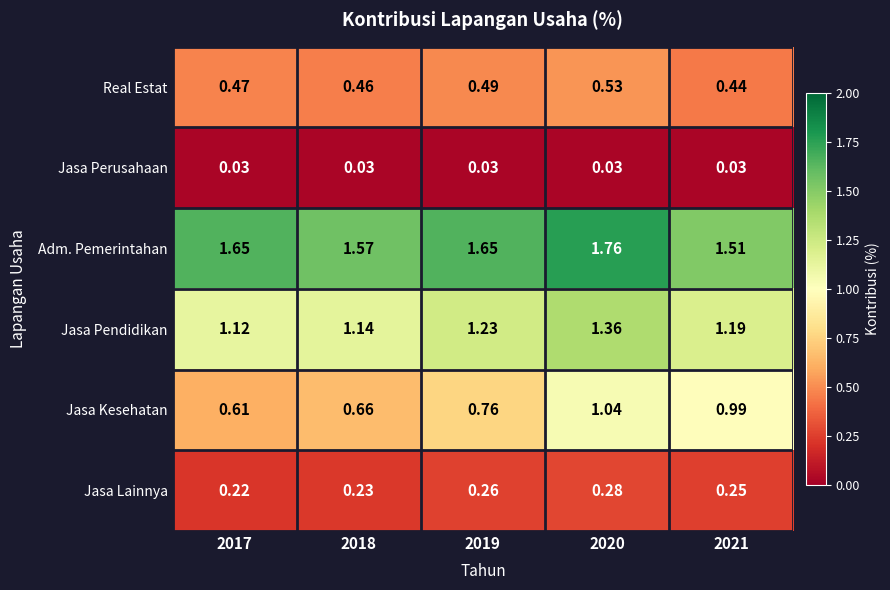

Which series has the widest spread of values?

Jasa Kesehatan